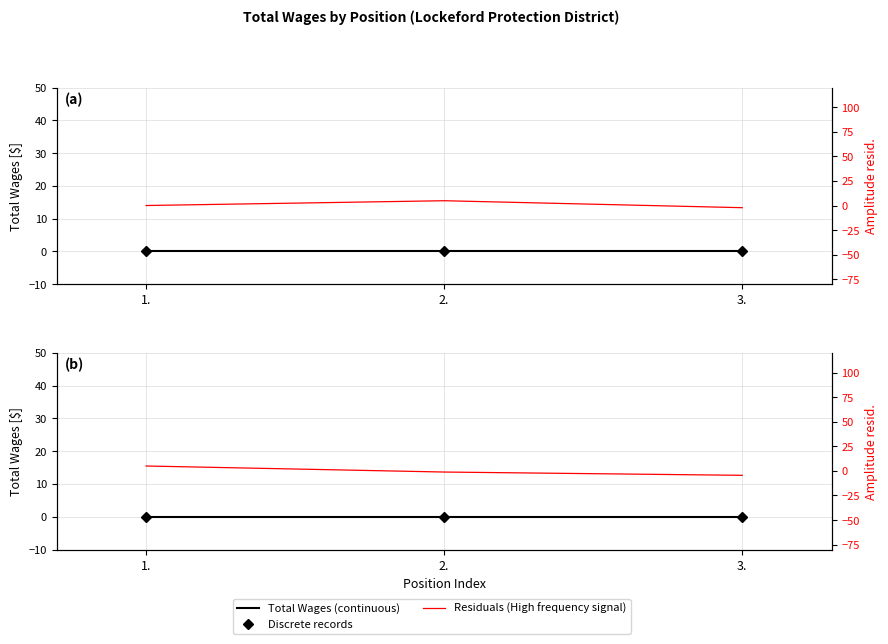

What is the sum of all Residuals (High frequency signal) values?

-0.6